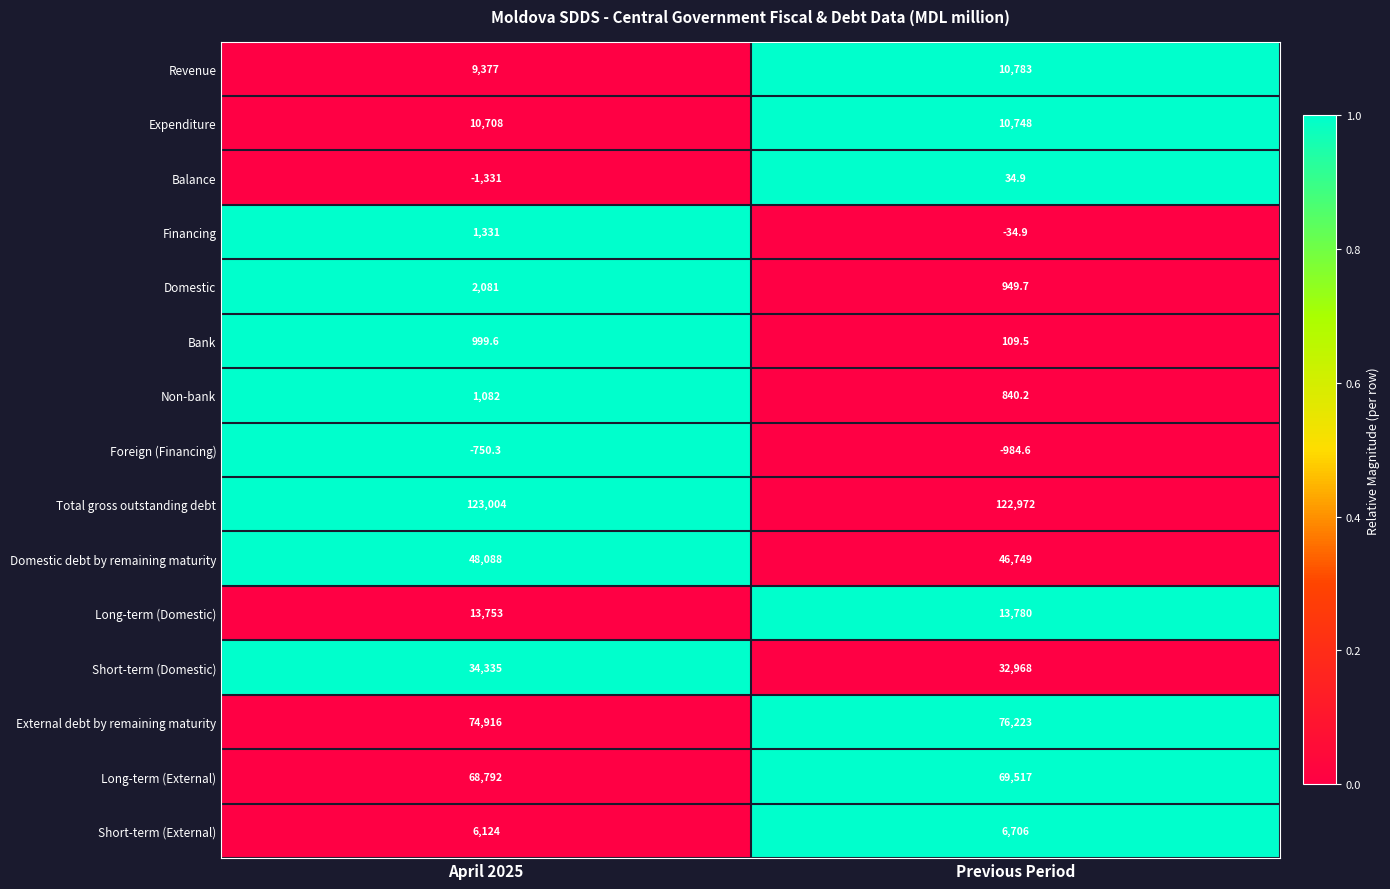

The Non-bank series shows 840.2 at Previous Period. True or false?

True